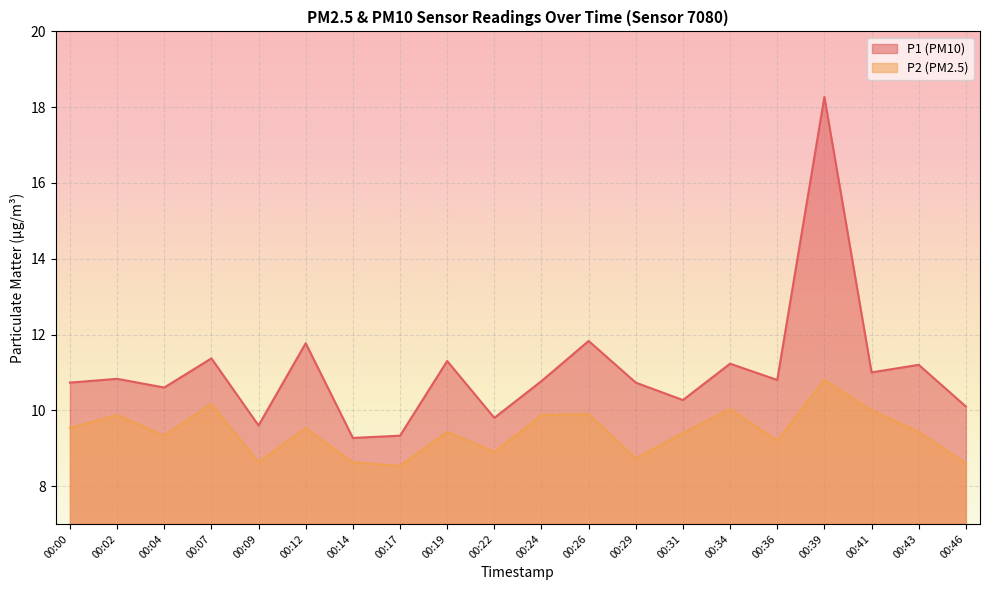

Rank the series by their average value, from highest to lowest.

P1 (PM10), P2 (PM2.5)